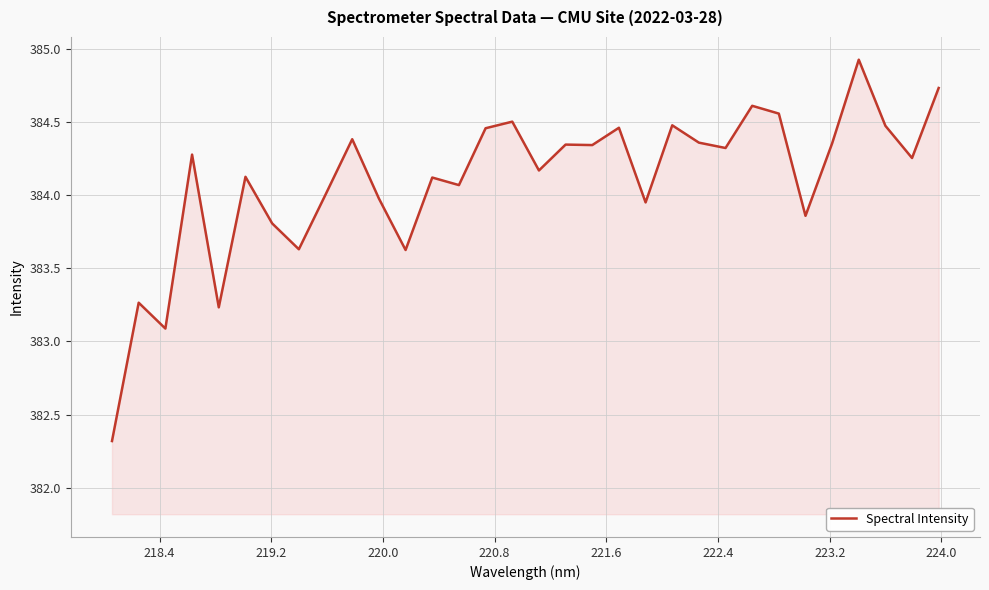

What is the maximum value shown in the chart?

384.9